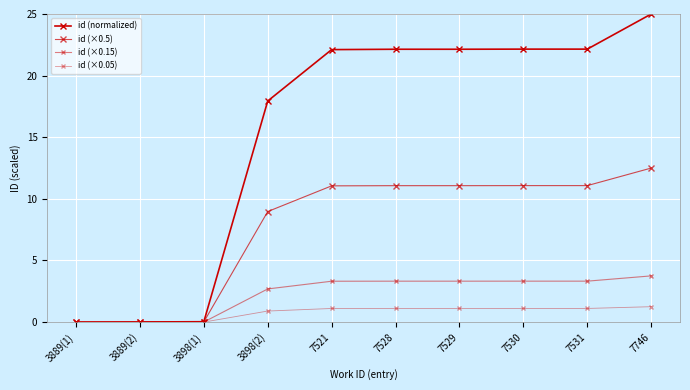

What is the difference between the id (×0.5) values at 7746 and 7530?

1.4